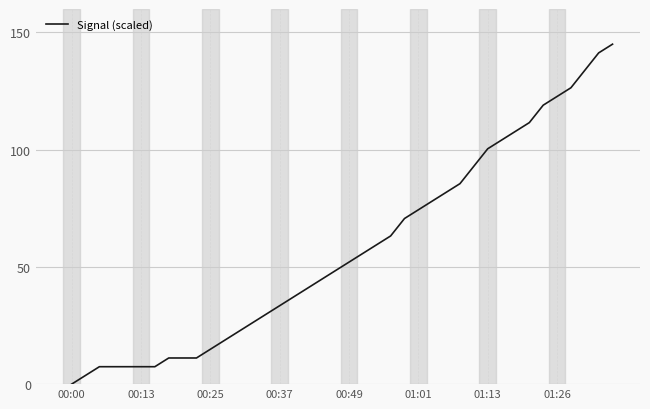

What is the maximum value shown in the chart?

145.0